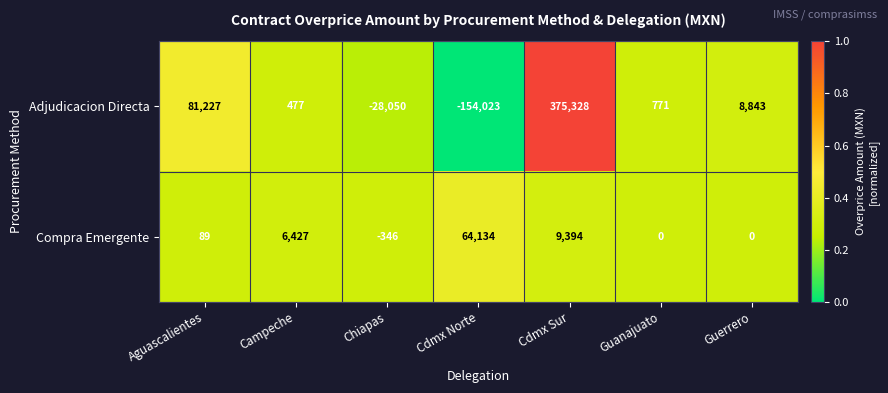

At which label does Adjudicacion Directa first exceed 771?

Aguascalientes